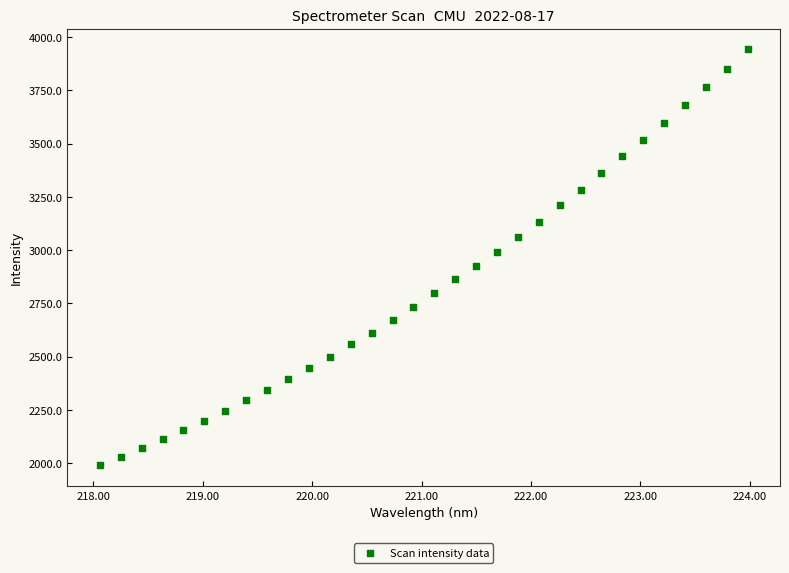

What is the range of Y values (max minus min)?

1953.9